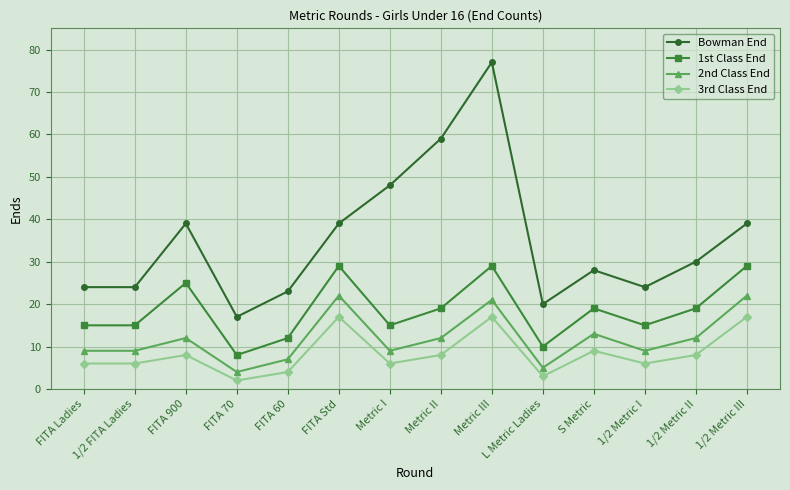

List the series in order of their peak value, highest first.

Bowman End, 1st Class End, 2nd Class End, 3rd Class End